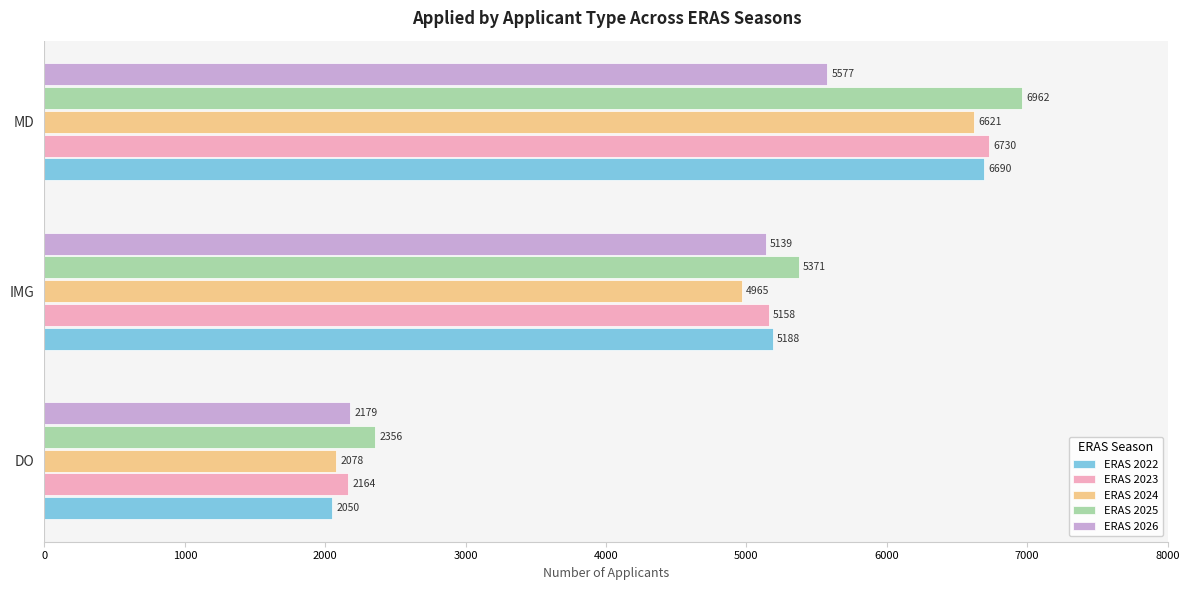

What is the smallest value displayed?

2050